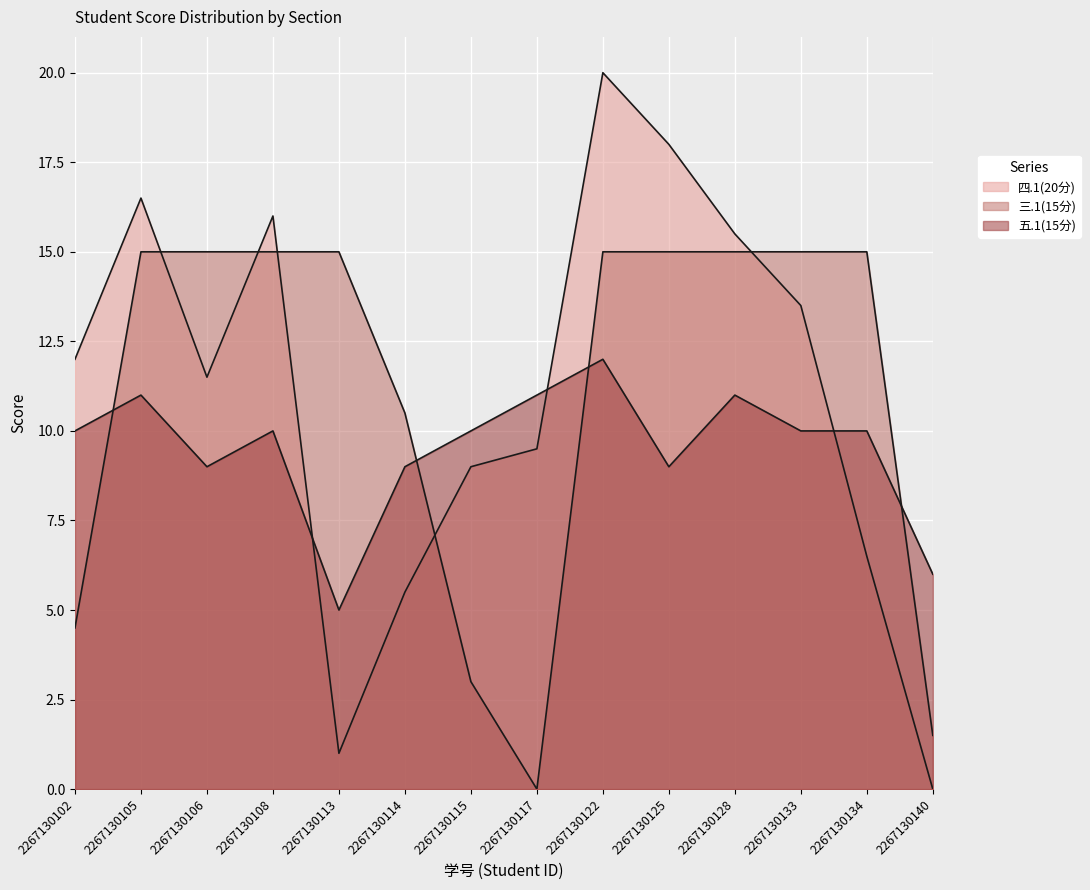

Which category has the lowest value in the 三.1(15分) series?

2267130117